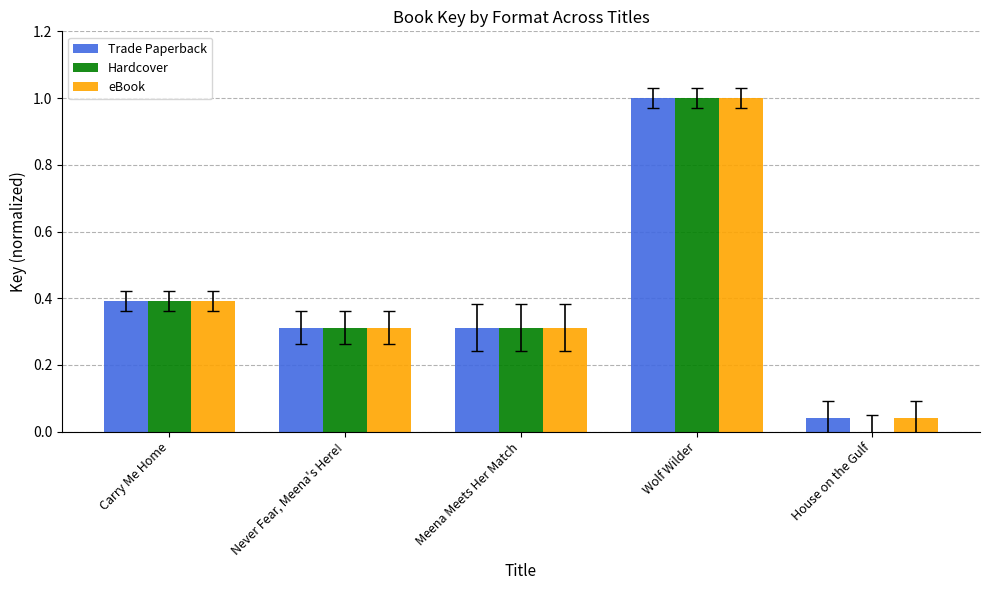

At which label is Trade Paperback closest to 0?

House on the Gulf